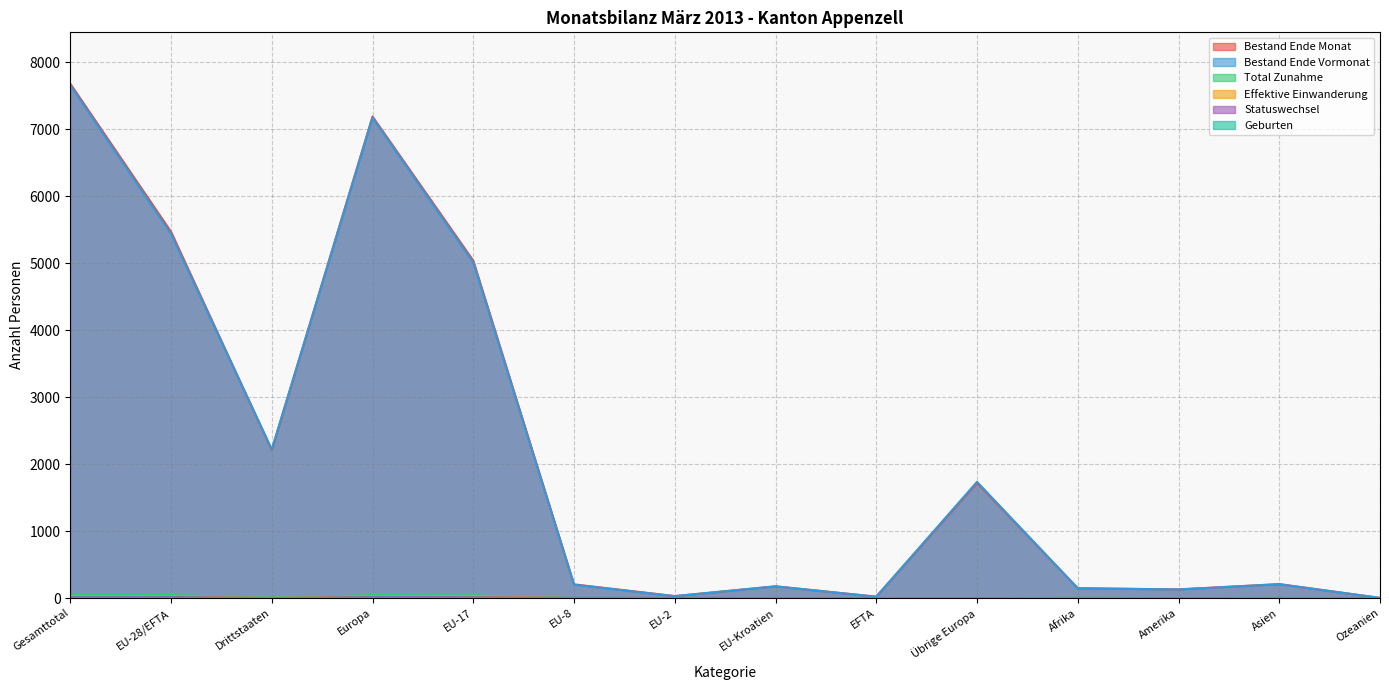

At which category does Geburten reach its first local valley?

Drittstaaten